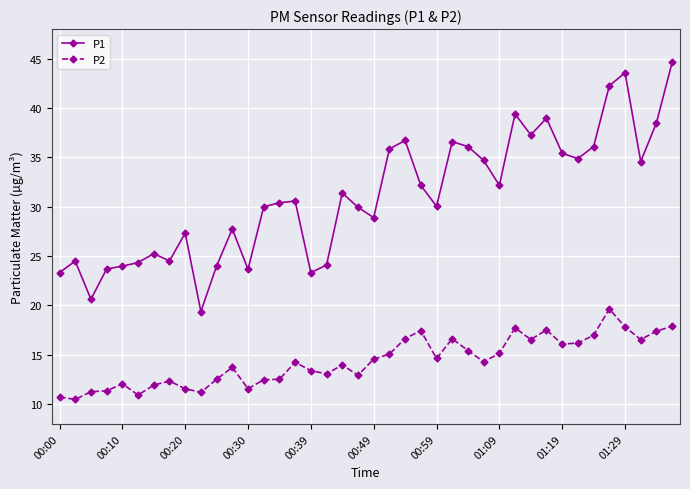

What are all the series names shown in the legend?

P1, P2